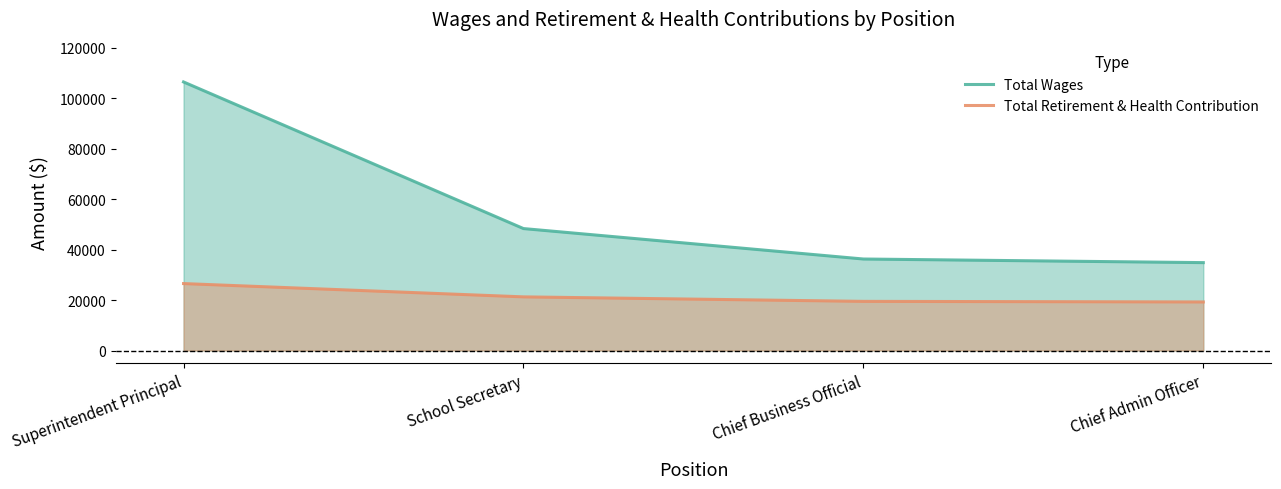

Which category has the highest value in the Total Wages series?

Superintendent Principal